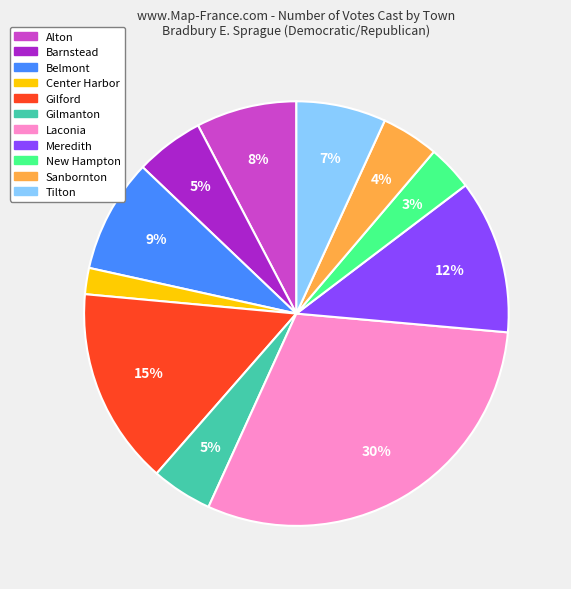

To the nearest percent, what is the difference between the Sanbornton and Gilford slice percentages?

11%